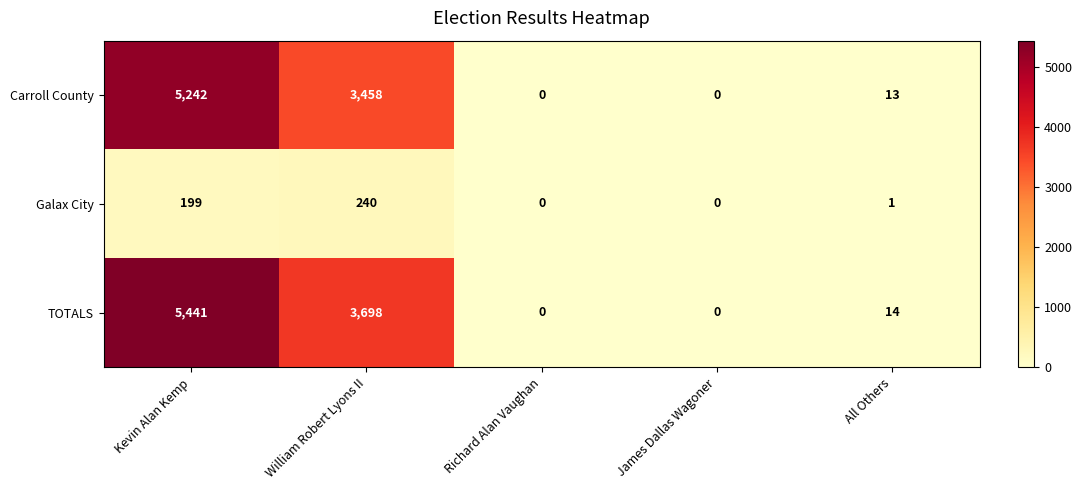

At William Robert Lyons II, list the series in order from largest to smallest.

TOTALS, Carroll County, Galax City